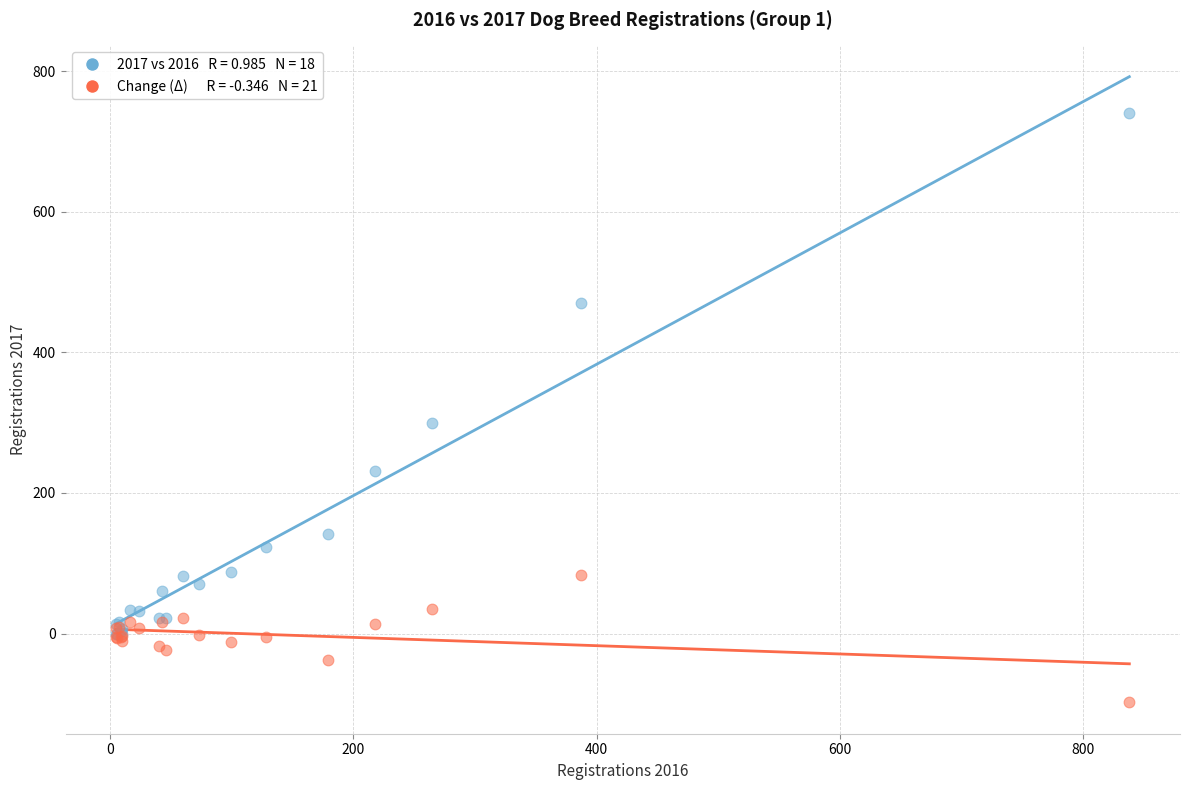

Across all series, what Y value is closest to 321?

300